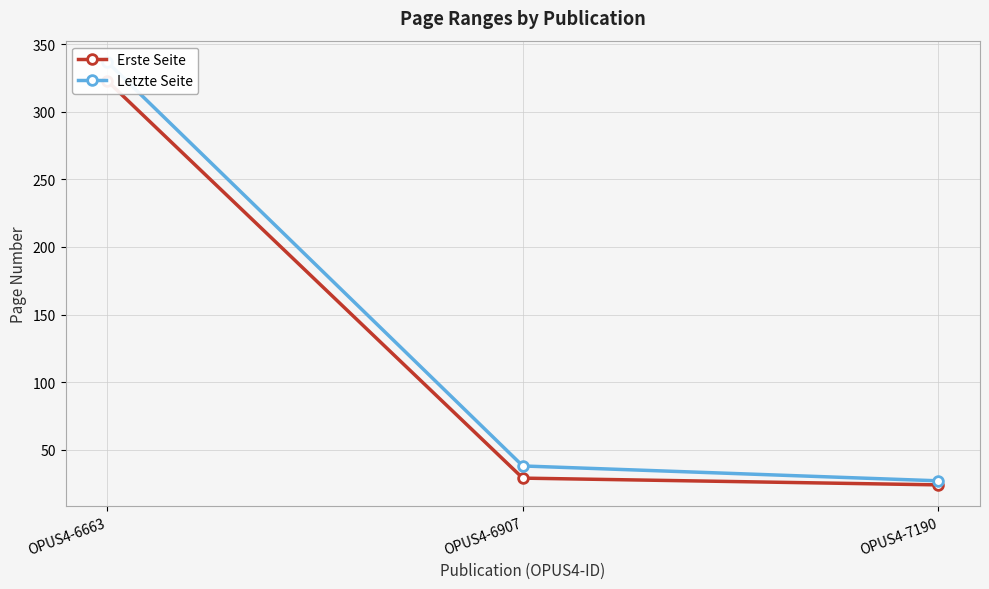

What is the value of the Letzte Seite point at the 3rd from the left?

27